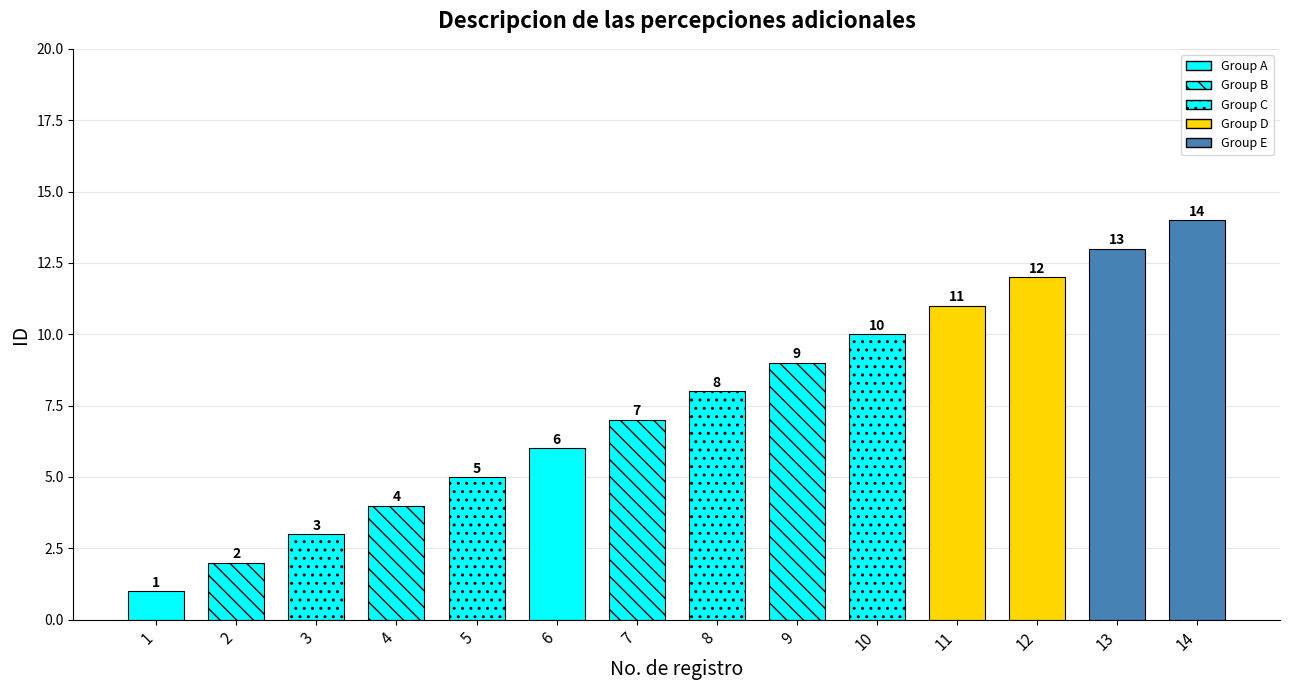

What is the smallest value displayed?

1